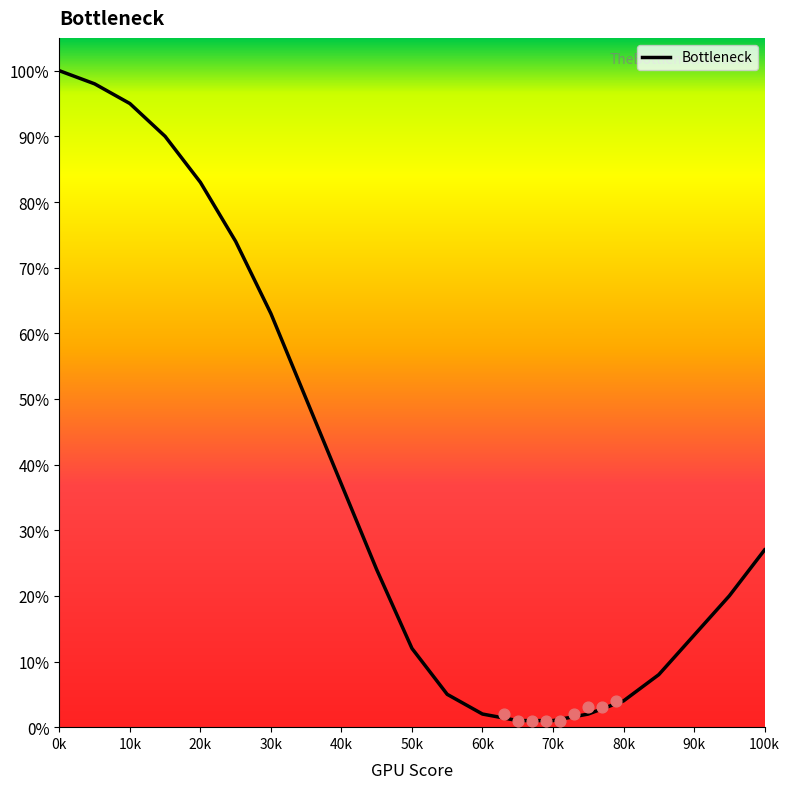

Is it true that Bottleneck equals 27 at 100k?

True